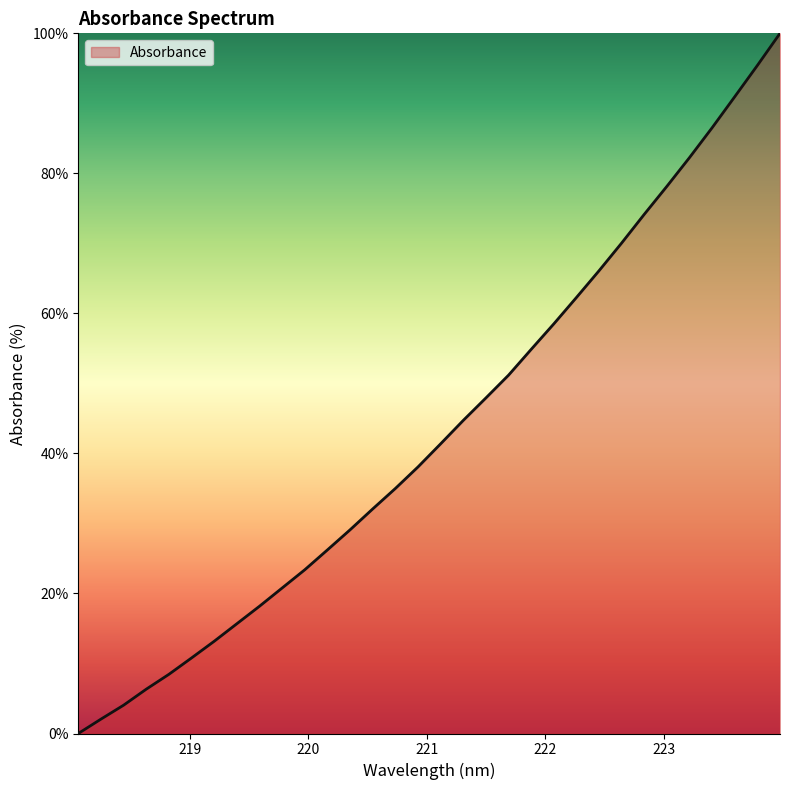

What is the greatest value displayed?

100.0